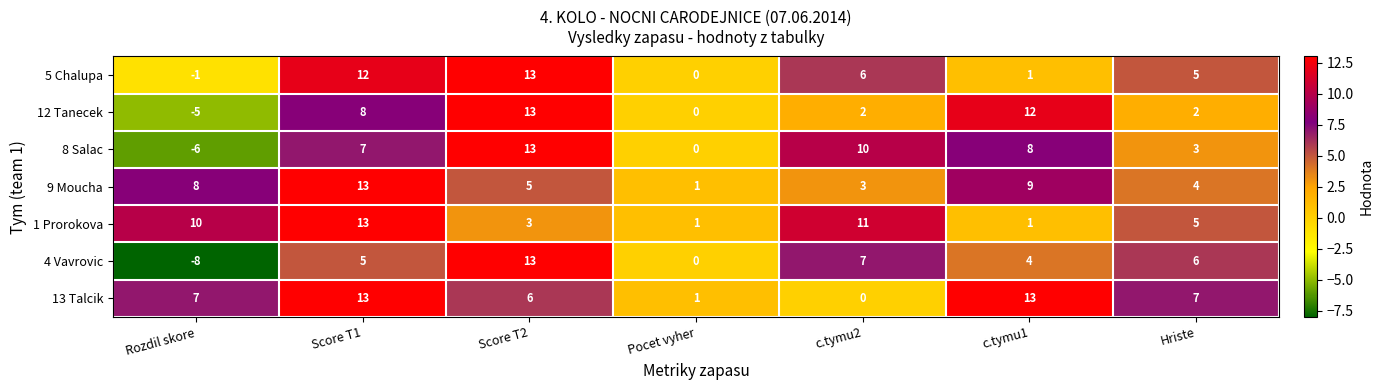

What is the maximum value shown in the chart?

13